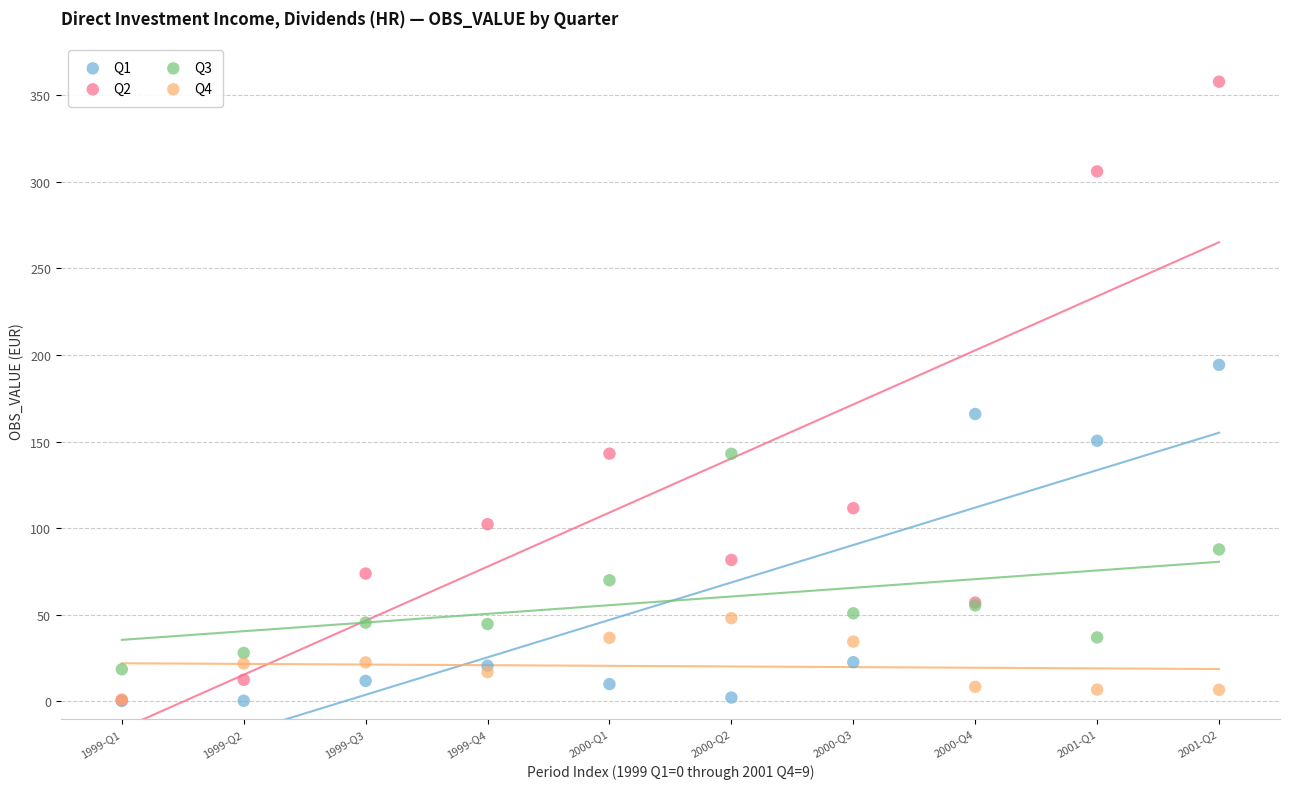

Across all series, what Y value is closest to 178?

165.9